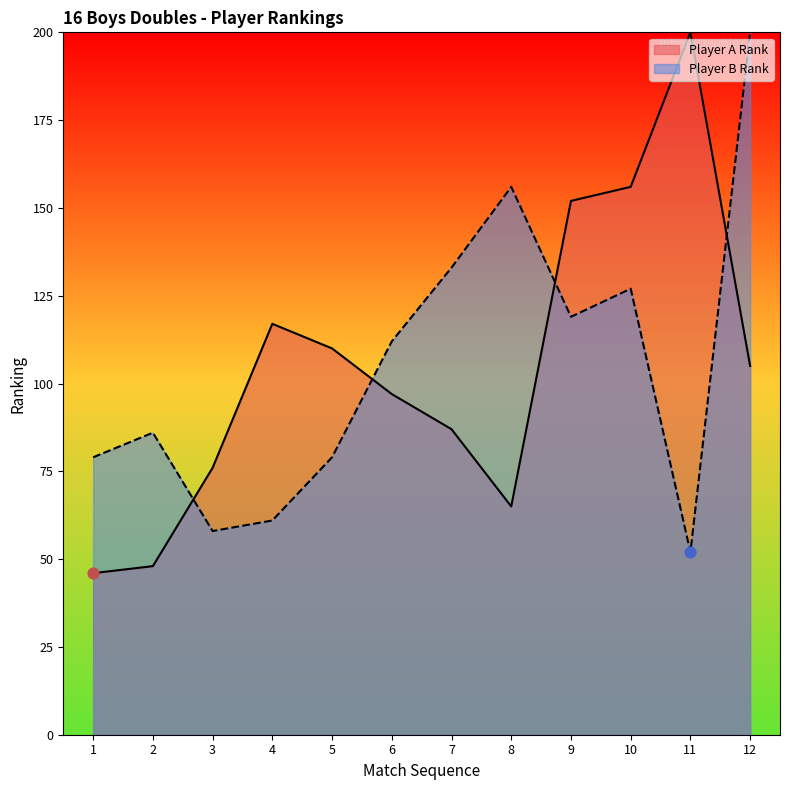

What are all the series names shown in the legend?

Player A Rank, Player B Rank